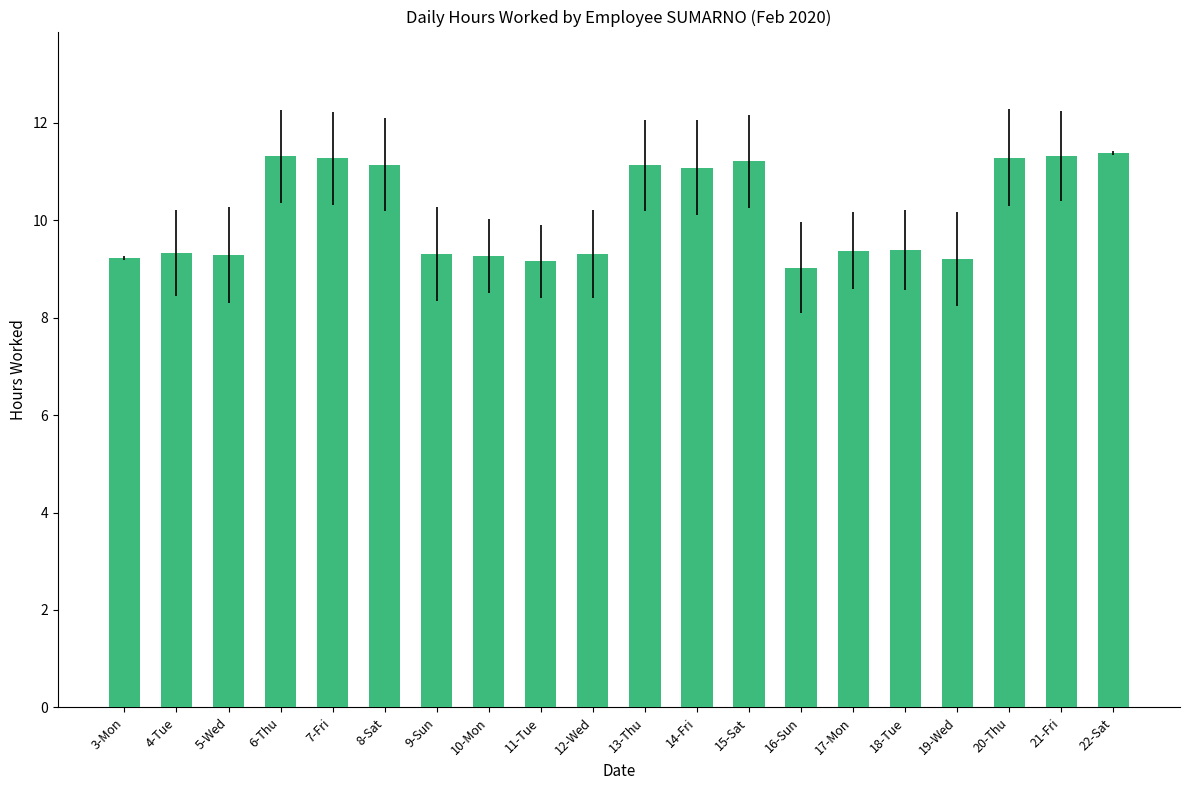

What is the average value?

10.2